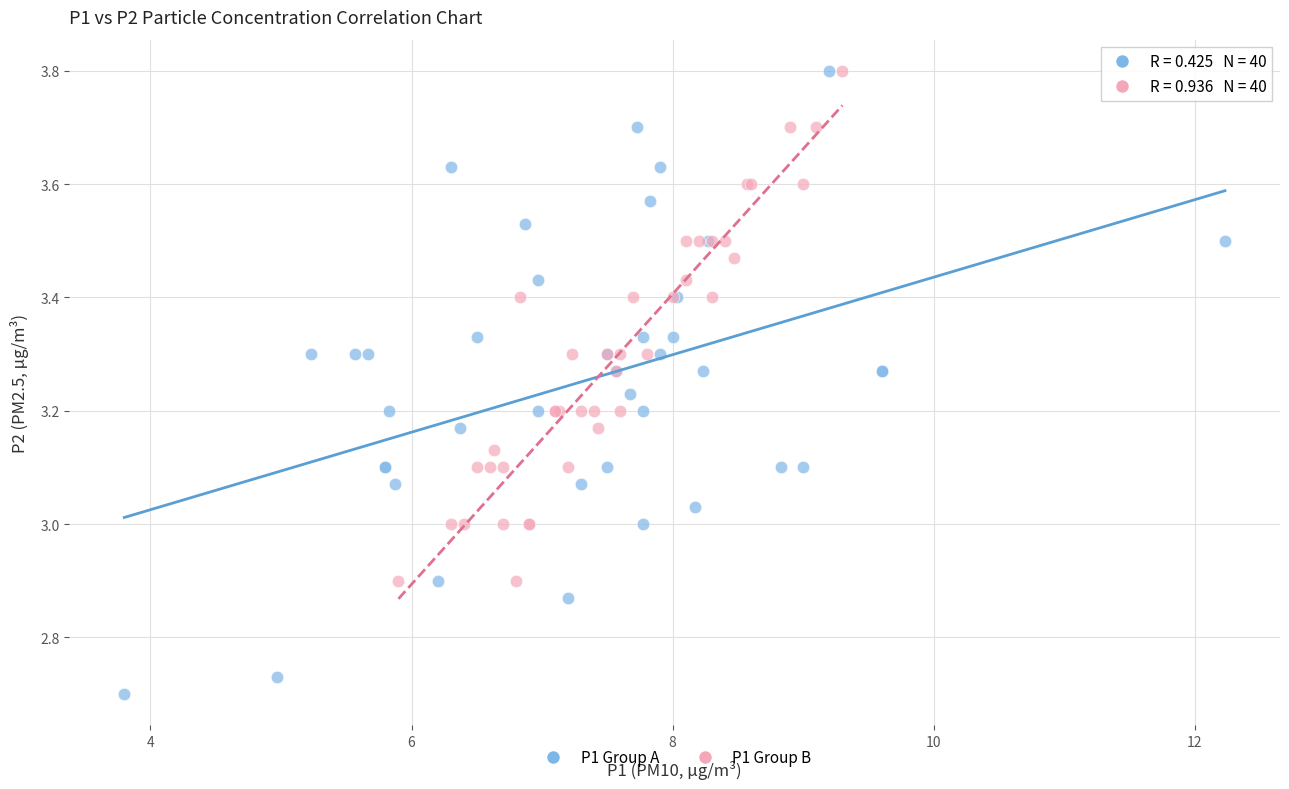

Which series has the widest spread of Y values?

P1 Group A